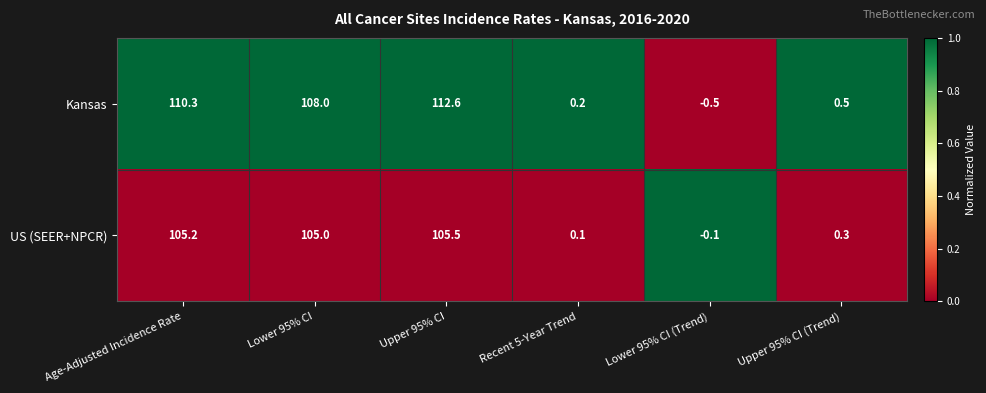

Count the number of categories in the chart.

6